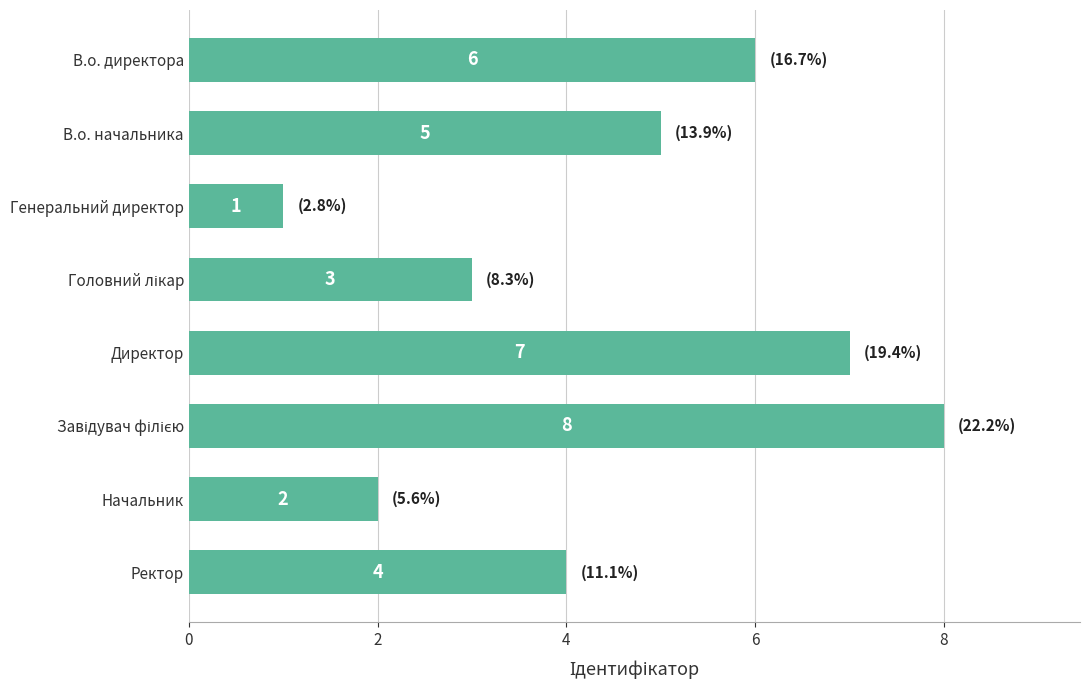

What is the value of the 8th bar from the top?

4